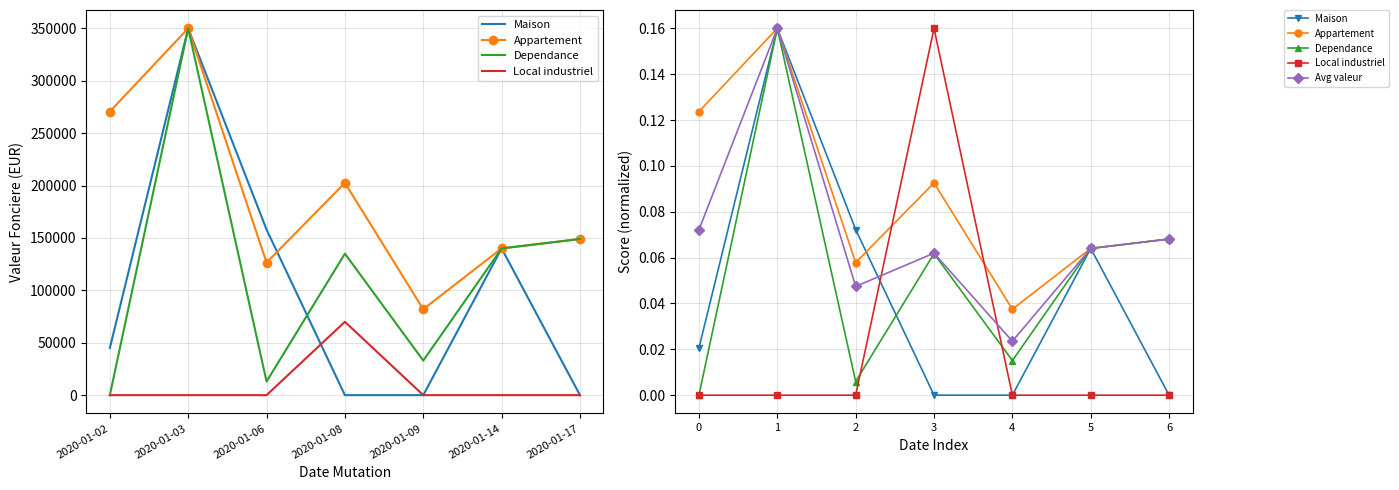

Rank the categories by Local industriel value from lowest to highest.

0, 1, 2, 4, 5, 6, 3